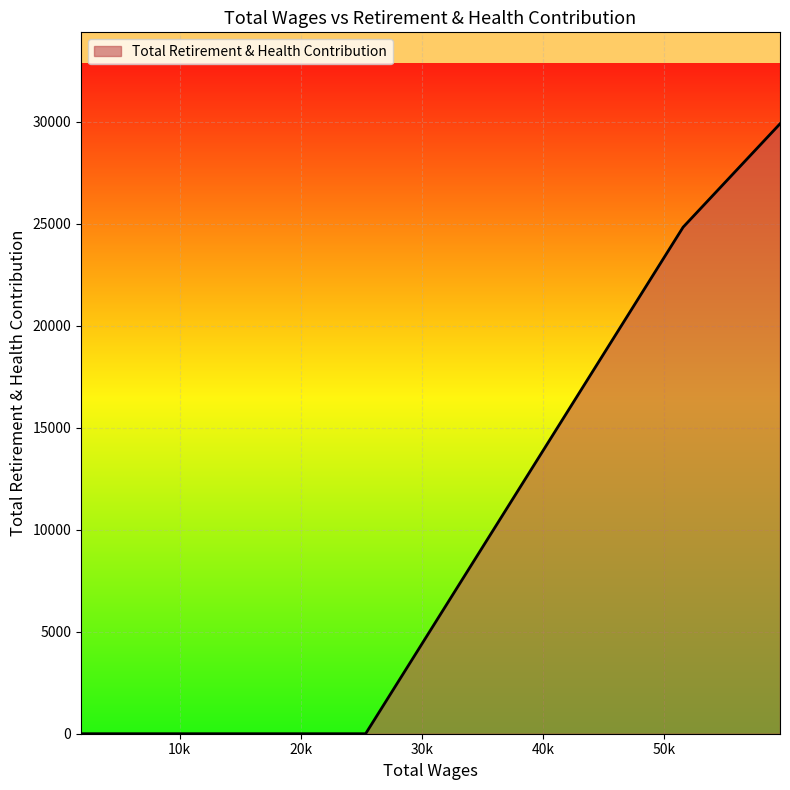

What is the greatest value displayed?

29910